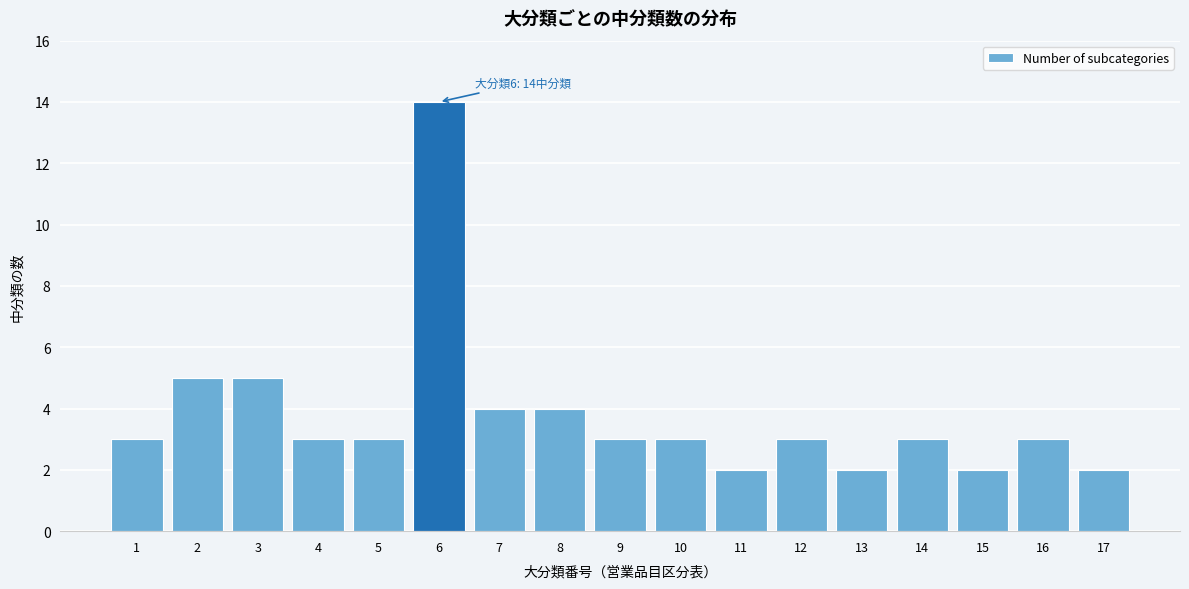

Reading left to right, list all the values displayed in this chart.

1=3	2=5	3=5	4=3	5=3	6=14	7=4	8=4	9=3	10=3	11=2	12=3	13=2	14=3	15=2	16=3	17=2